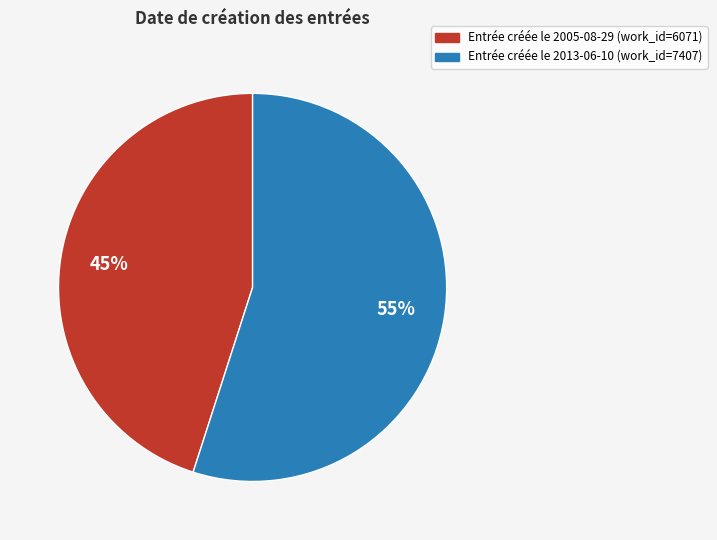

Rank the categories by value from highest to lowest.

Entrée créée le 2013-06-10 (work_id=7407), Entrée créée le 2005-08-29 (work_id=6071)